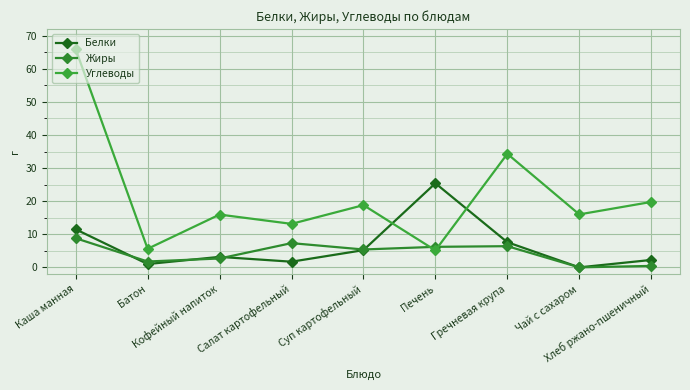

Reading right to left, what are all the values shown in this chart?

Белки: 2.2	0.0	7.6	25.4	5.2	1.7	3.2	1.0	11.5
Жиры: 0.4	0.0	6.4	6.2	5.4	7.3	2.7	1.8	8.8
Углеводы: 19.8	16.0	34.3	5.1	18.8	13.1	15.9	5.6	65.9